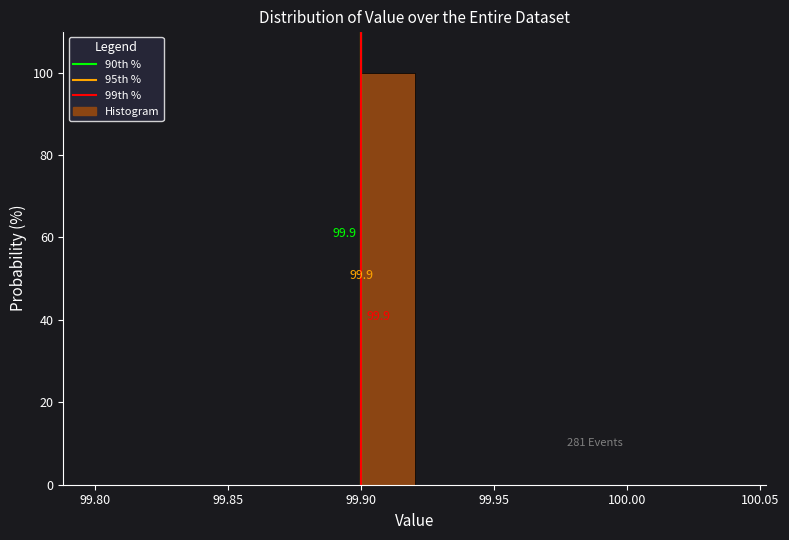

Which range on the x-axis has the tallest bar?

99.90 to 99.92